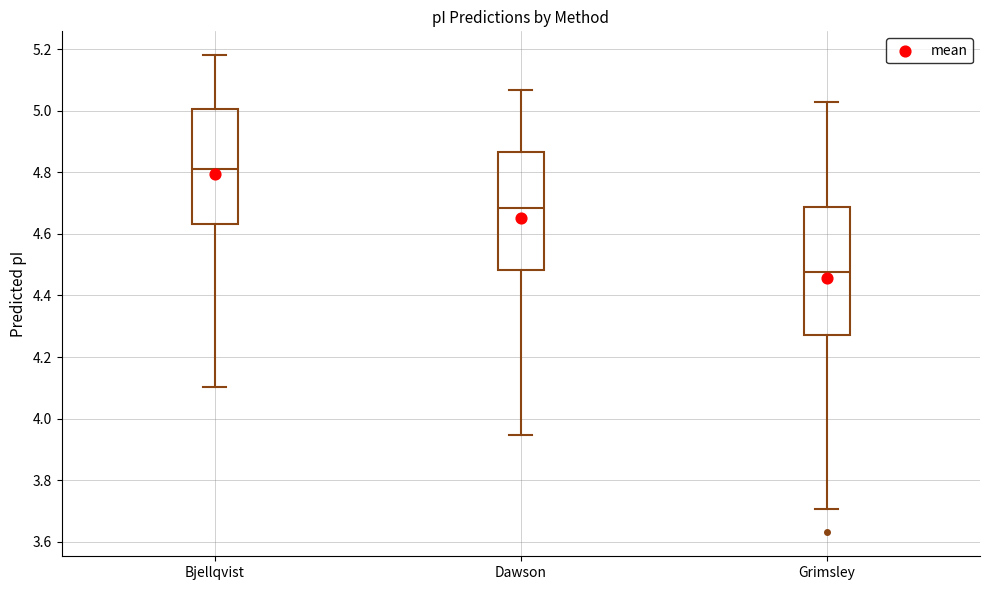

Reading left to right, transcribe this box plot: for each box, give where its median line is, the range the box spans, and where its two whiskers end, as read against the y-axis. The values are not printed on the chart, so give them approximately, as read against the axis.

Bjellqvist: median 4.82, box 4.64 to 5.00, whiskers 4.10 to 5.18
Dawson: median 4.68, box 4.48 to 4.86, whiskers 3.94 to 5.06
Grimsley: median 4.48, box 4.28 to 4.68, whiskers 3.70 to 5.02